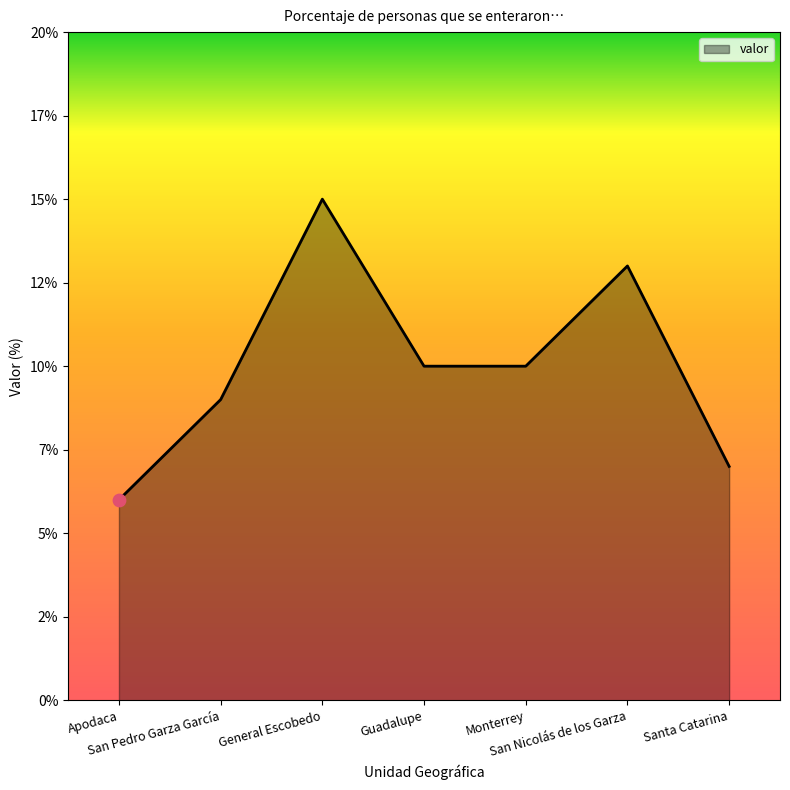

What is the change in value from Apodaca to San Pedro Garza García?

+3